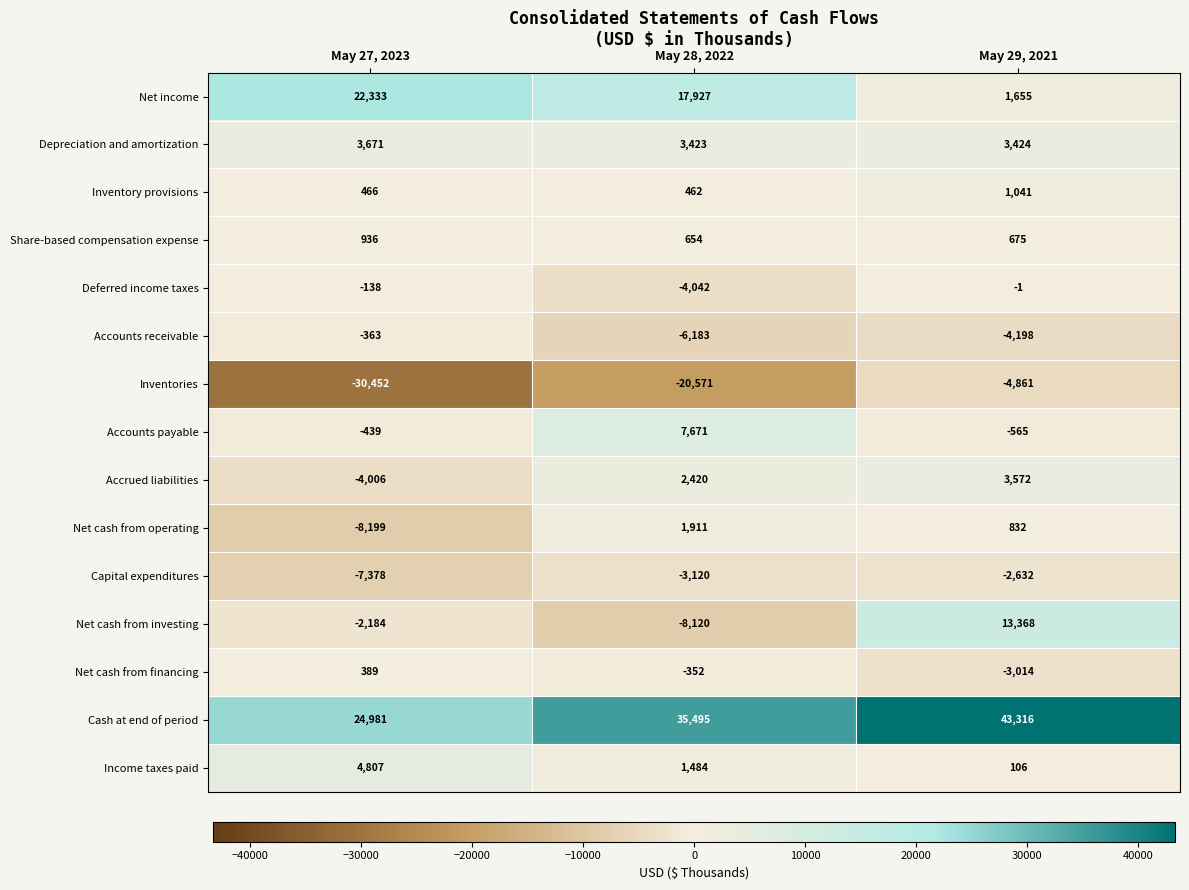

At which category is the sum across all series the highest?

May 29, 2021